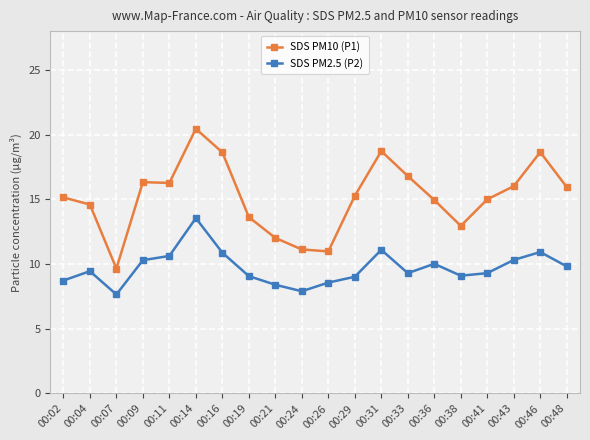

True or false: SDS PM2.5 (P2) and SDS PM10 (P1) cross at least once.

False